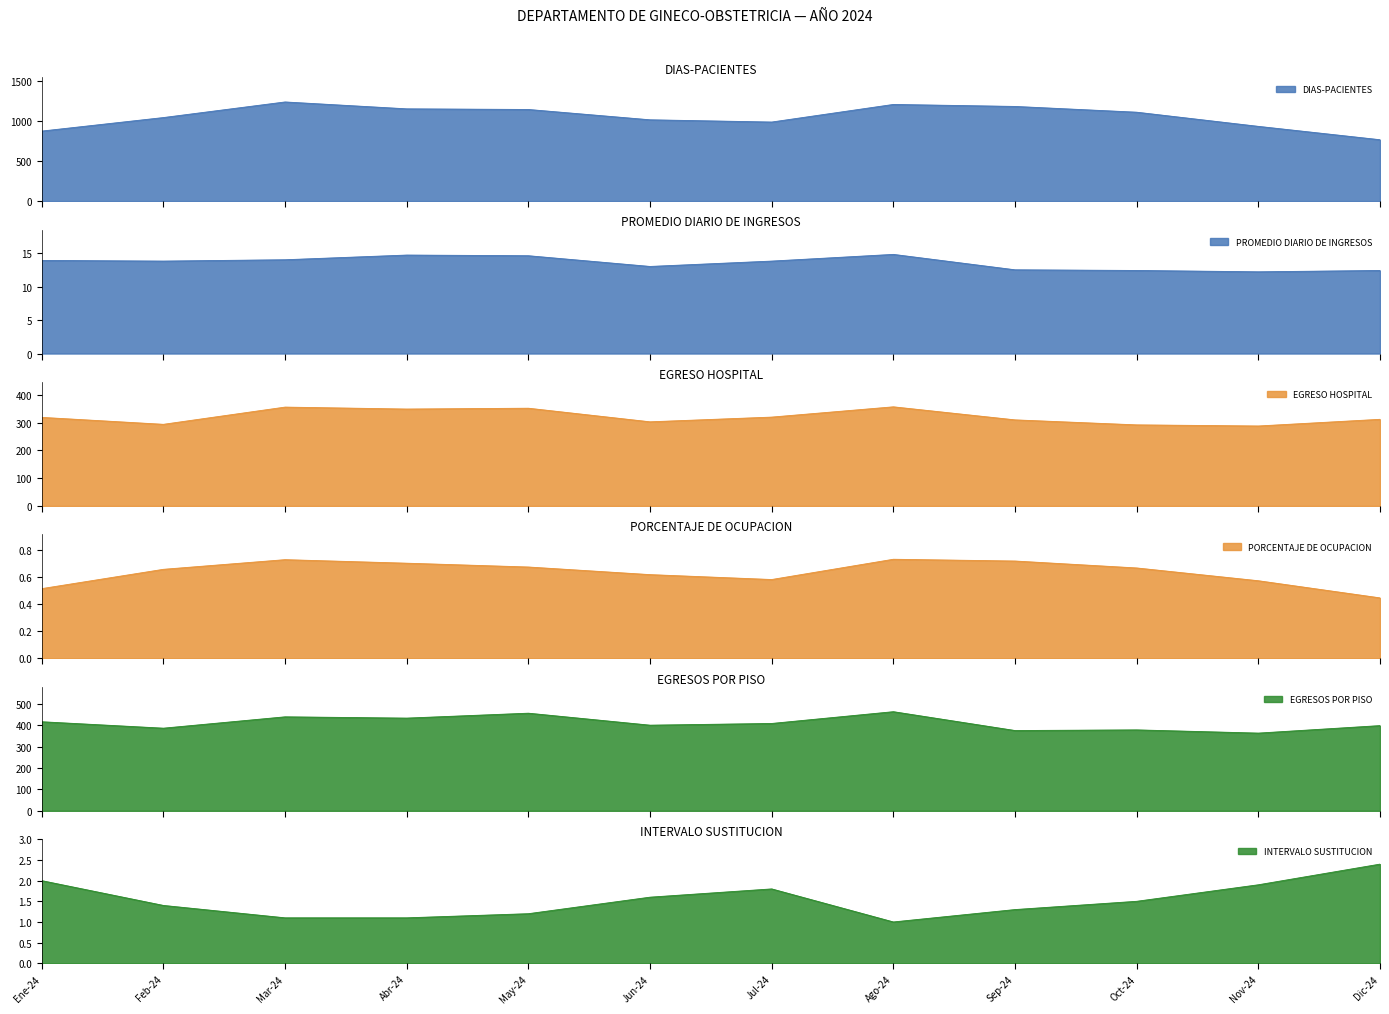

Rank the categories by EGRESOS POR PISO value from lowest to highest.

Nov-24, Sep-24, Oct-24, Feb-24, Dic-24, Jun-24, Jul-24, Ene-24, Abr-24, Mar-24, May-24, Ago-24